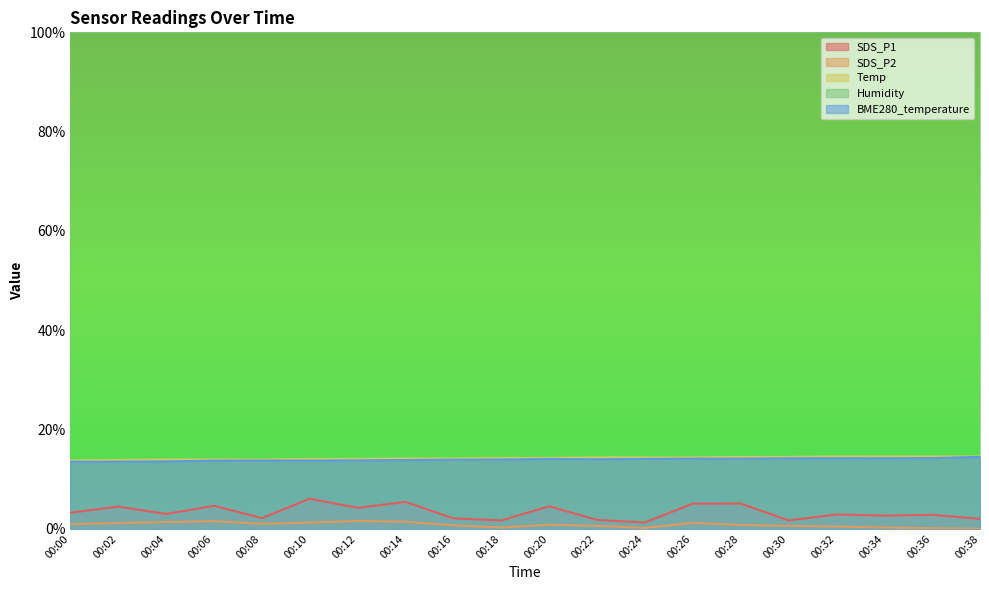

At which category does SDS_P2 reach its first local valley?

00:08